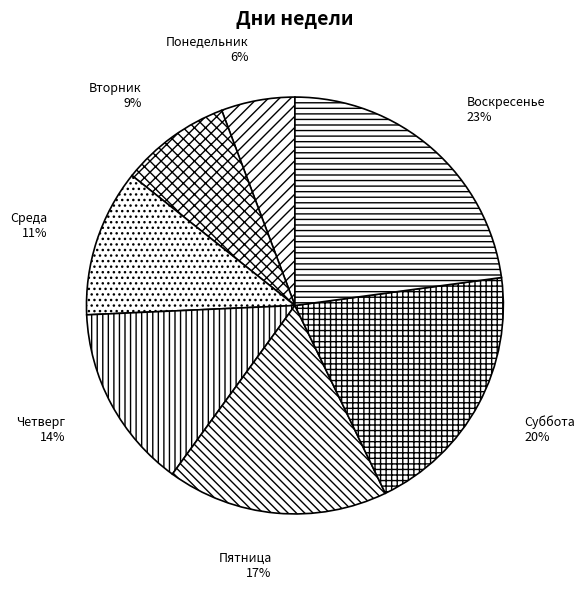

Rank the categories by value from lowest to highest.

Понедельник, Вторник, Среда, Четверг, Пятница, Суббота, Воскресенье